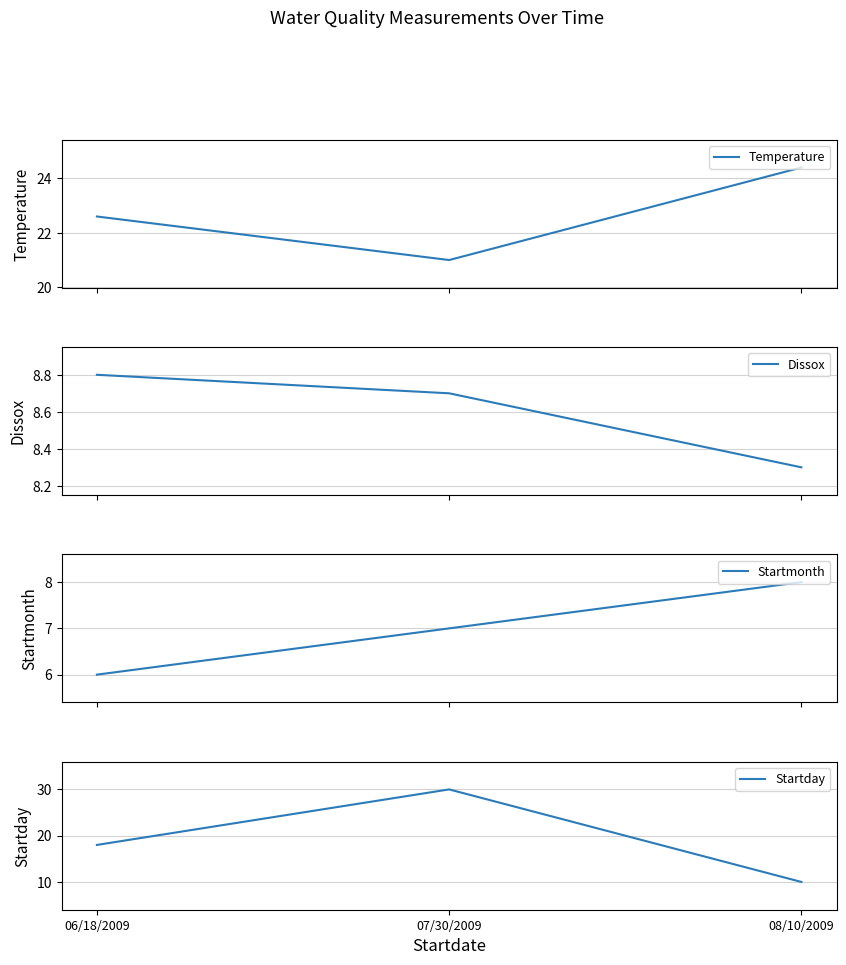

Does the chart display data point markers on the line(s)?

No